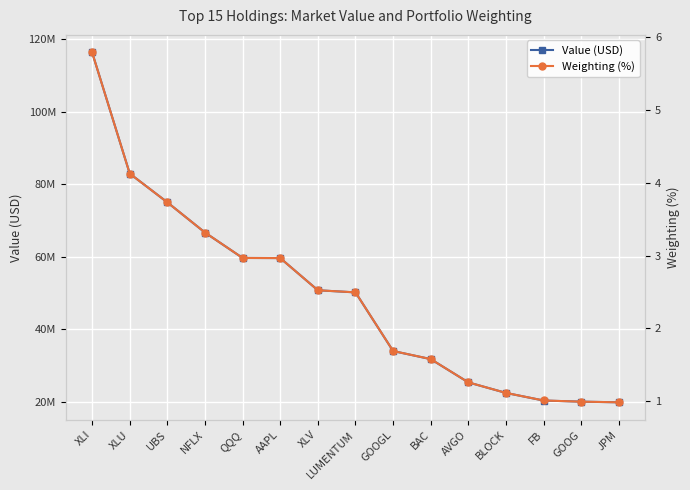

At how many categories does at least one series exceed 10742620?

15